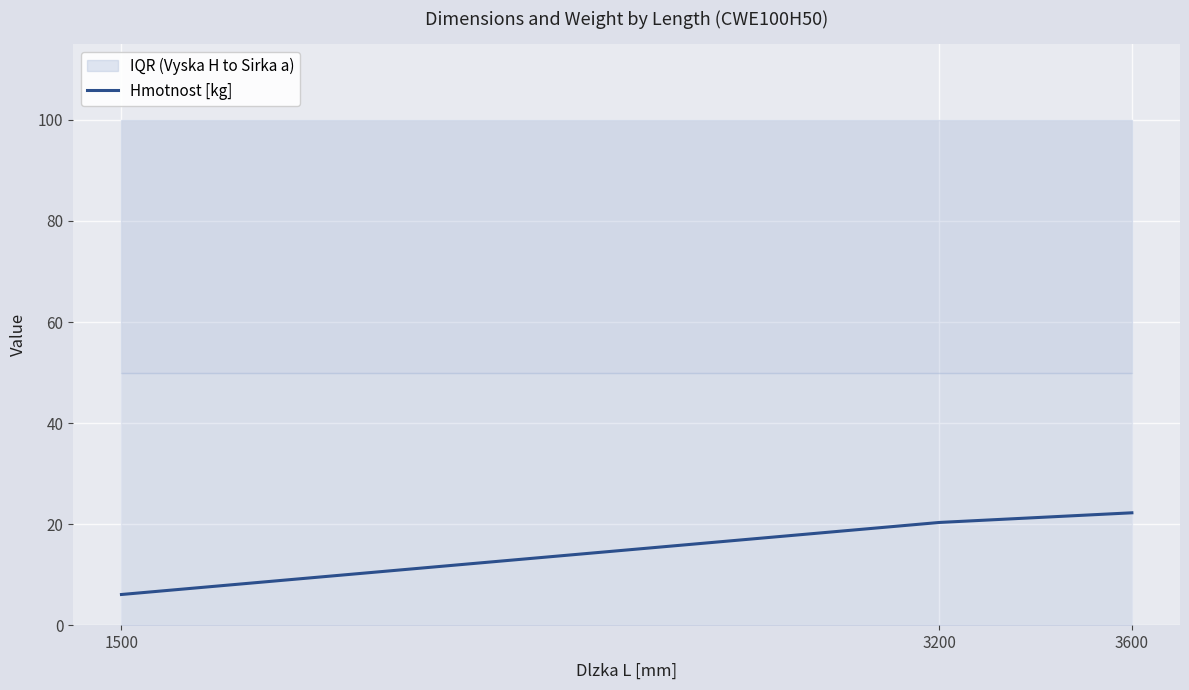

Which has a higher value, 3200 or 1500?

3200